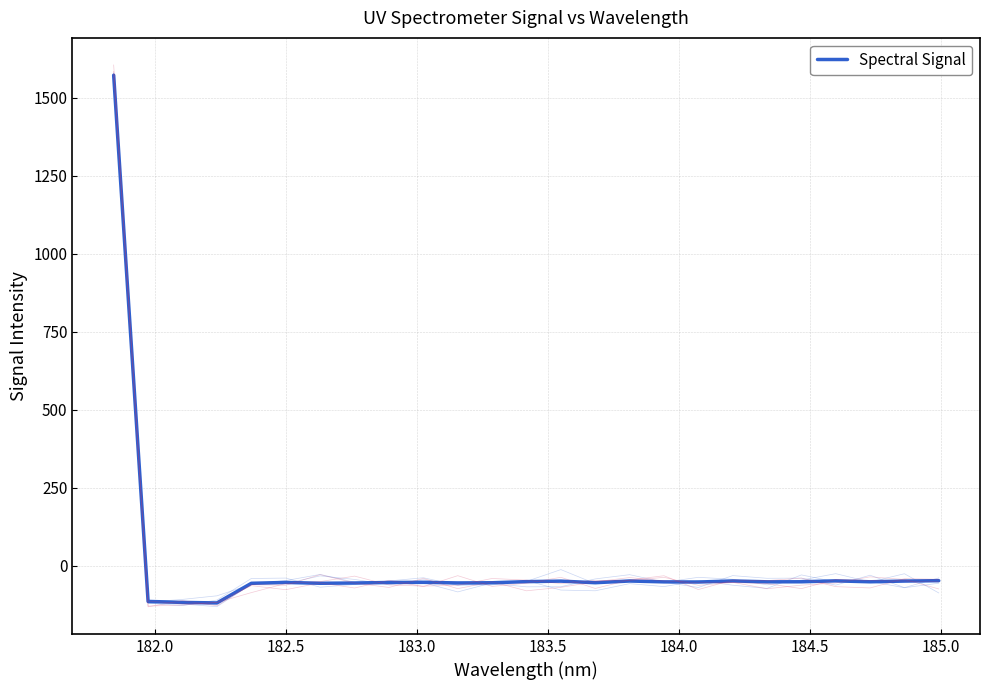

How many values are above zero?

1